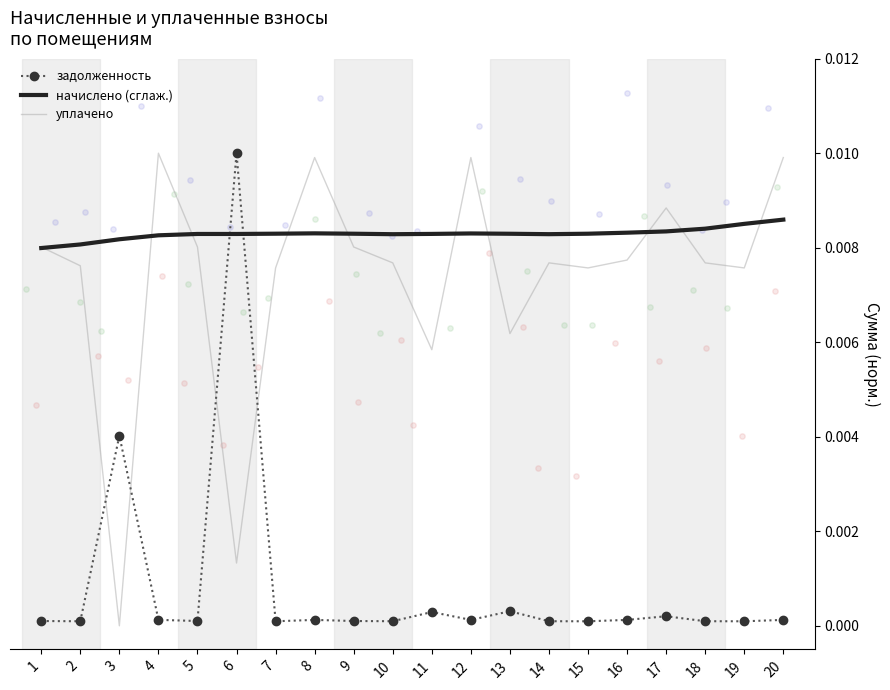

At which category is the sum across all series the highest?

6